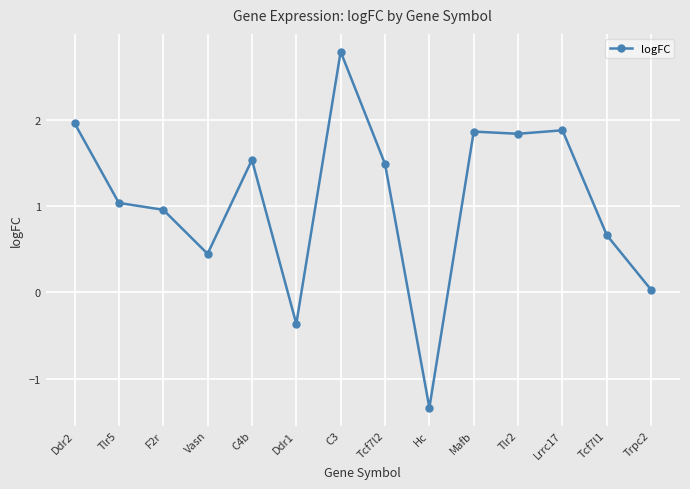

What is the change in value from Hc to Tcf7l1?

+2.0